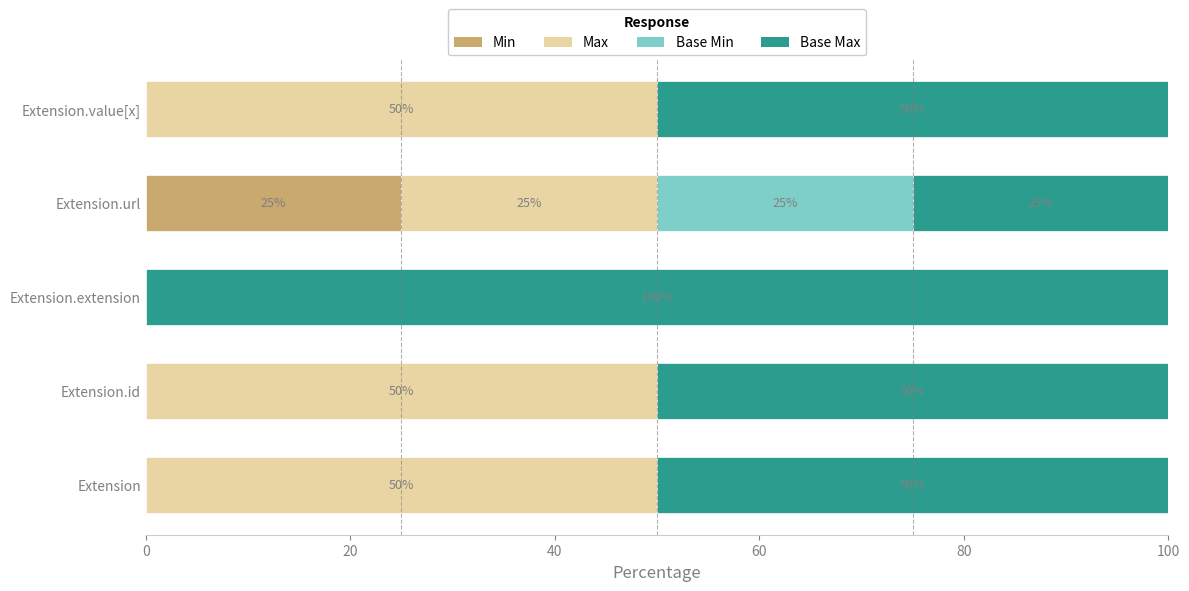

What is the sum of the Min values at Extension.id and Extension.url?

25